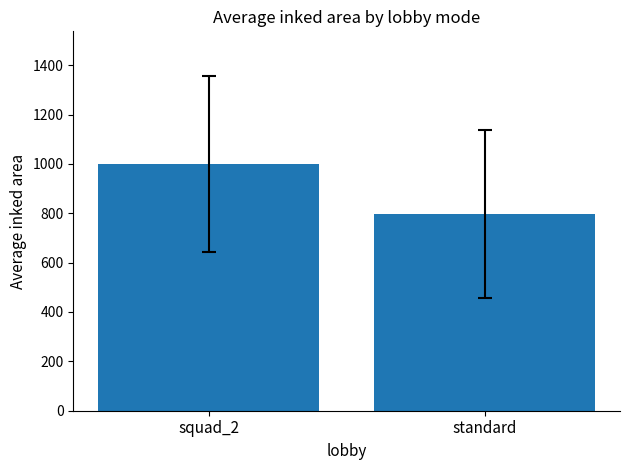

Count the number of data series in this chart.

1